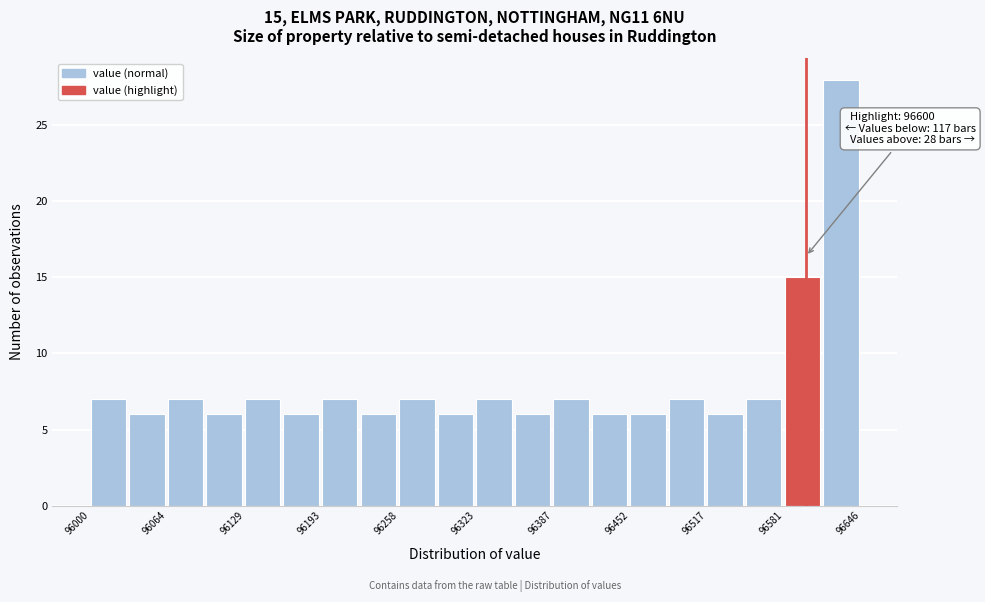

Read against the x-axis, roughly where is the centre of the tallest bar?

96630